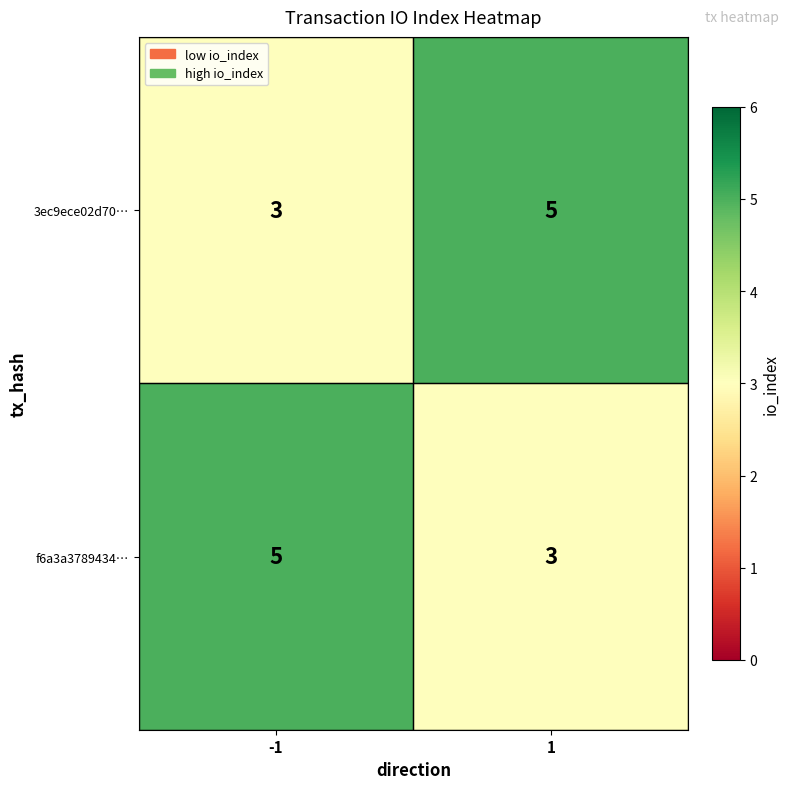

What is the average value of the 3ec9ece02d70… series?

4